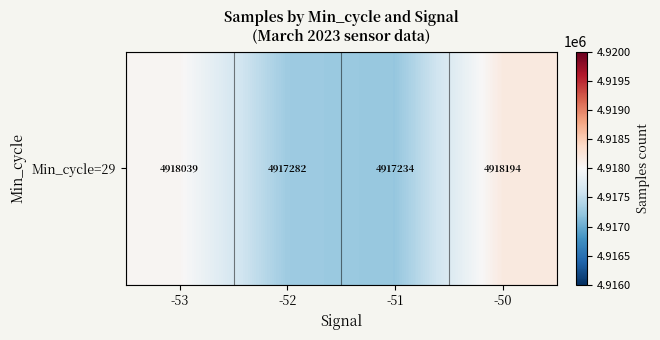

What is the sum of all values?

19670749.3